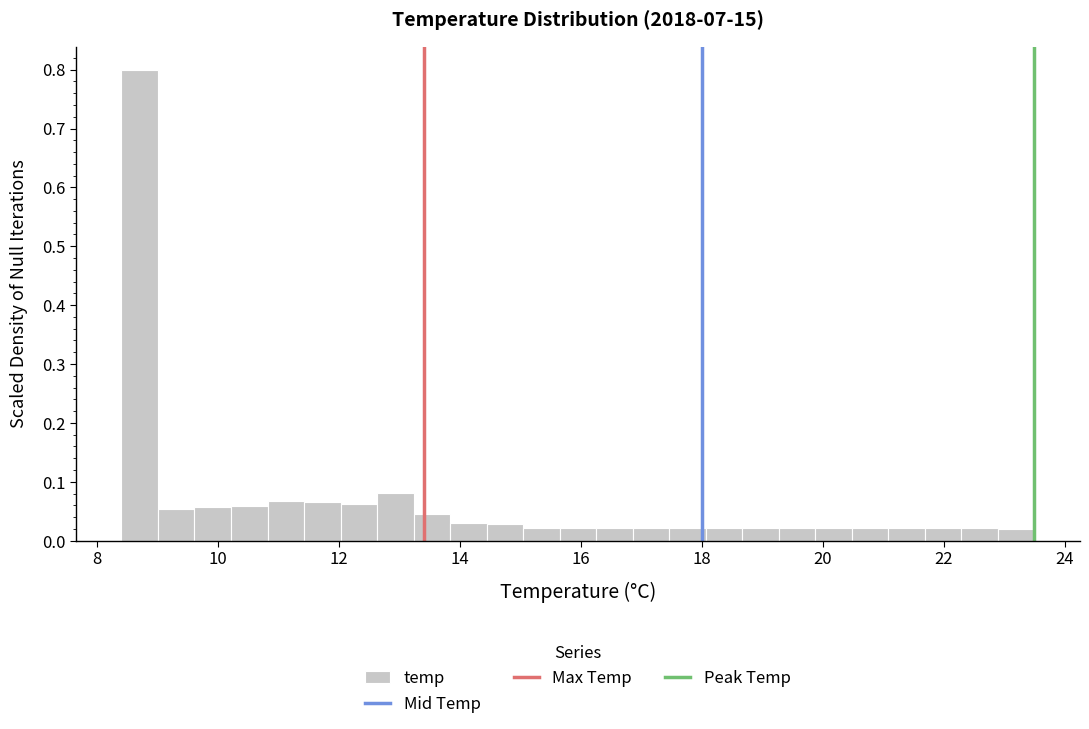

Read against the x-axis, roughly where is the centre of the tallest bar?

8.8